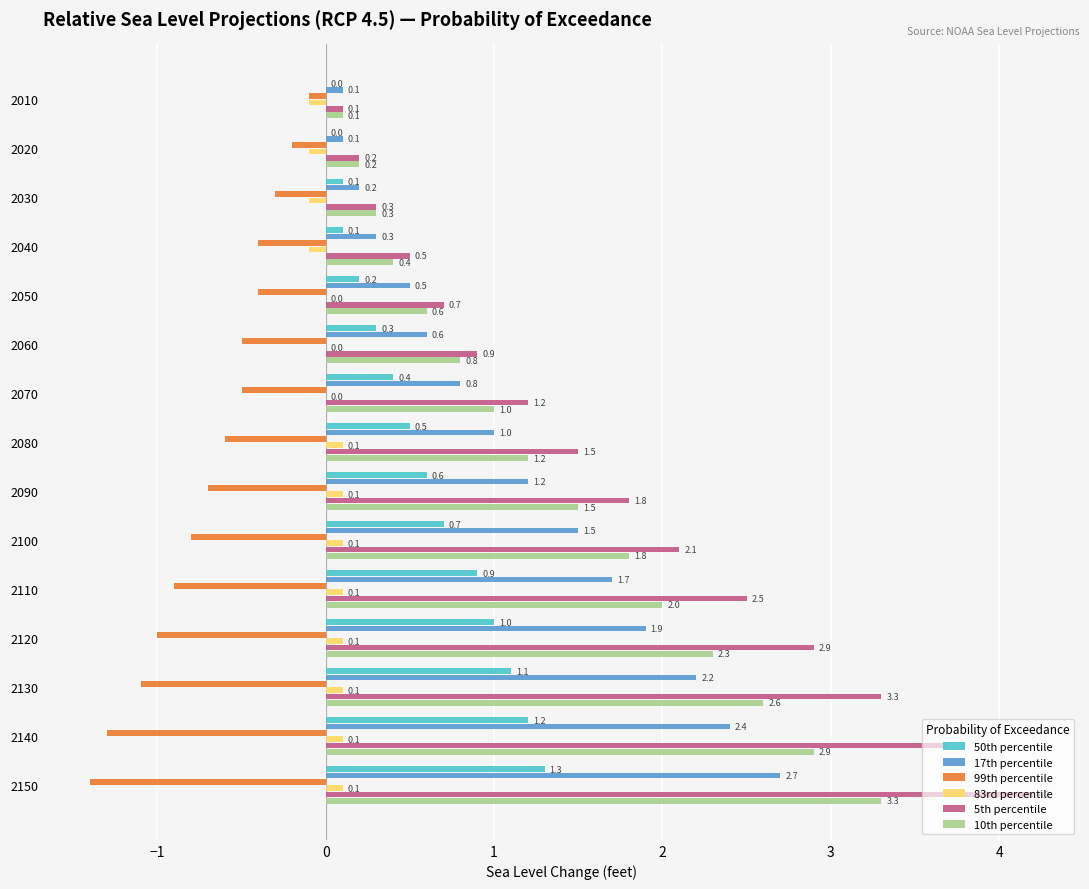

What are all the series names shown in the legend?

50th percentile, 17th percentile, 99th percentile, 83rd percentile, 5th percentile, 10th percentile